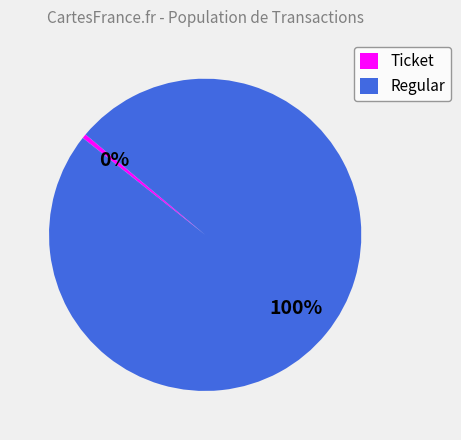

Which slice is the smallest?

Ticket